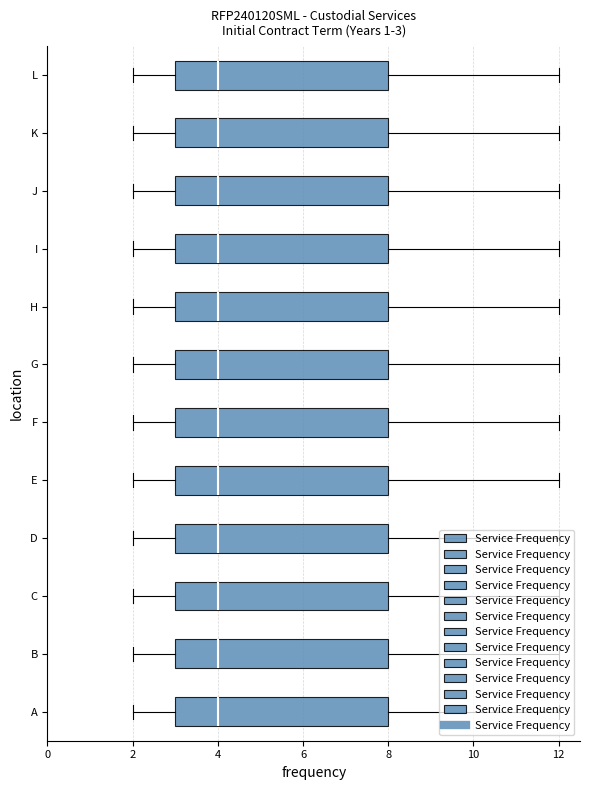

Does the chart display data point markers on the line(s)?

No